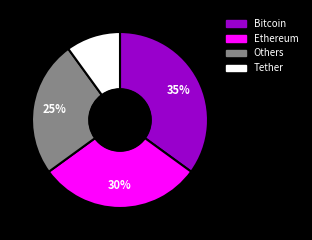

To the nearest percent, what is the average slice percentage?

25%